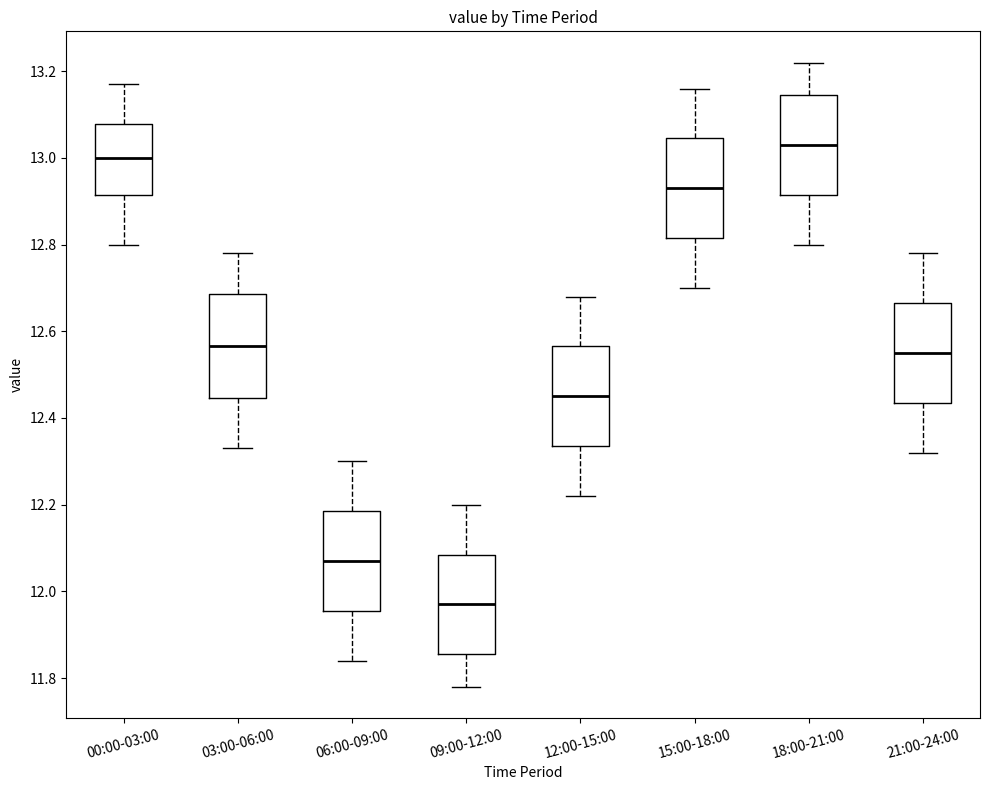

Which box's median line is the lowest?

09:00-12:00